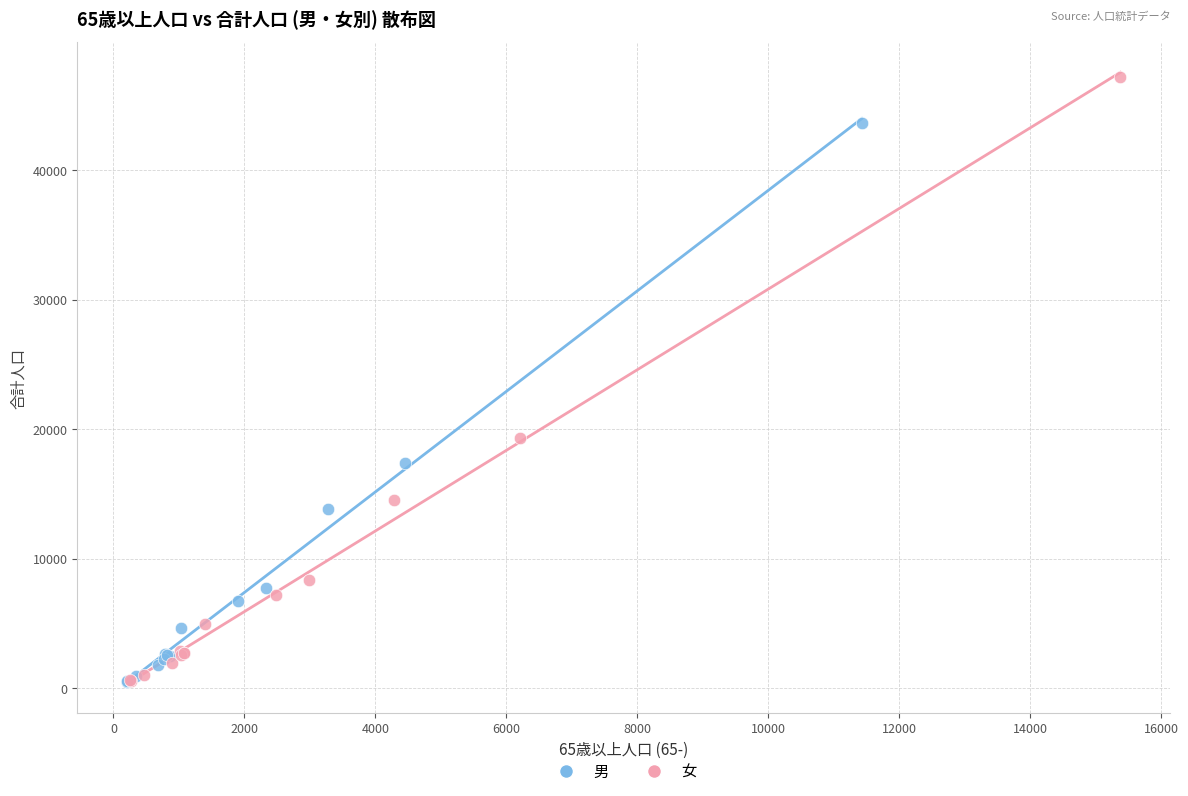

Which series contains the highest Y value?

女